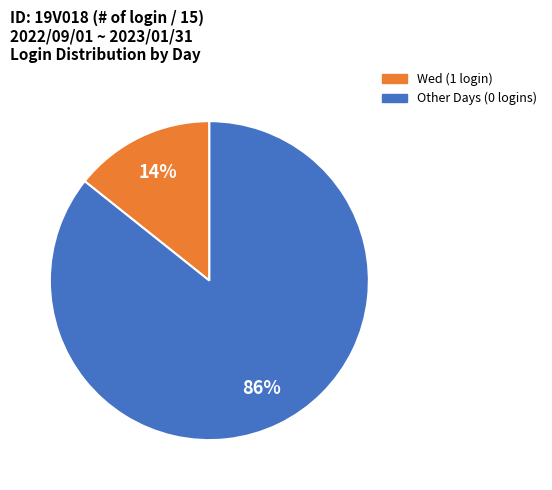

To the nearest percent, what is the average slice percentage?

50%